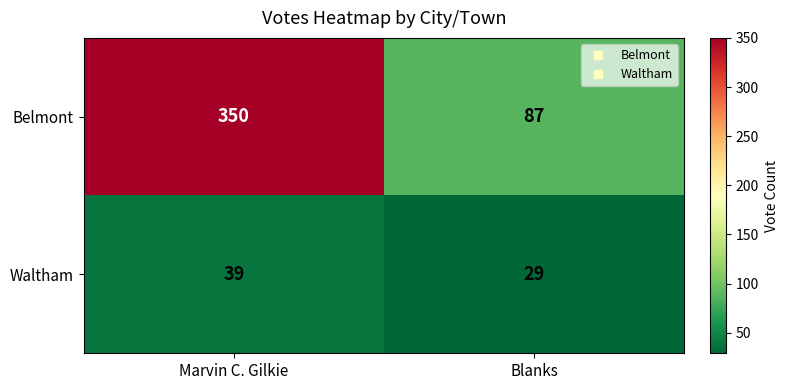

What is the difference between the maximum and minimum values in the Belmont series?

263